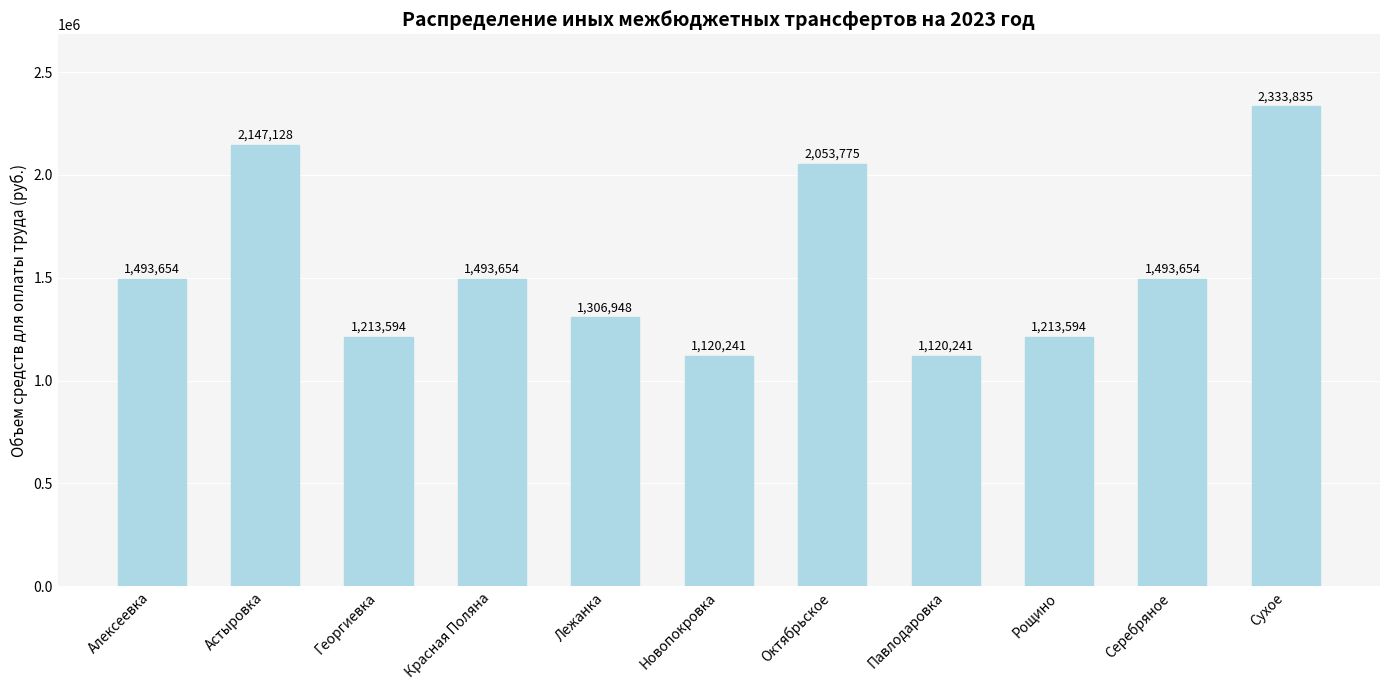

What is the label of the 5th bar from the right?

Октябрьское